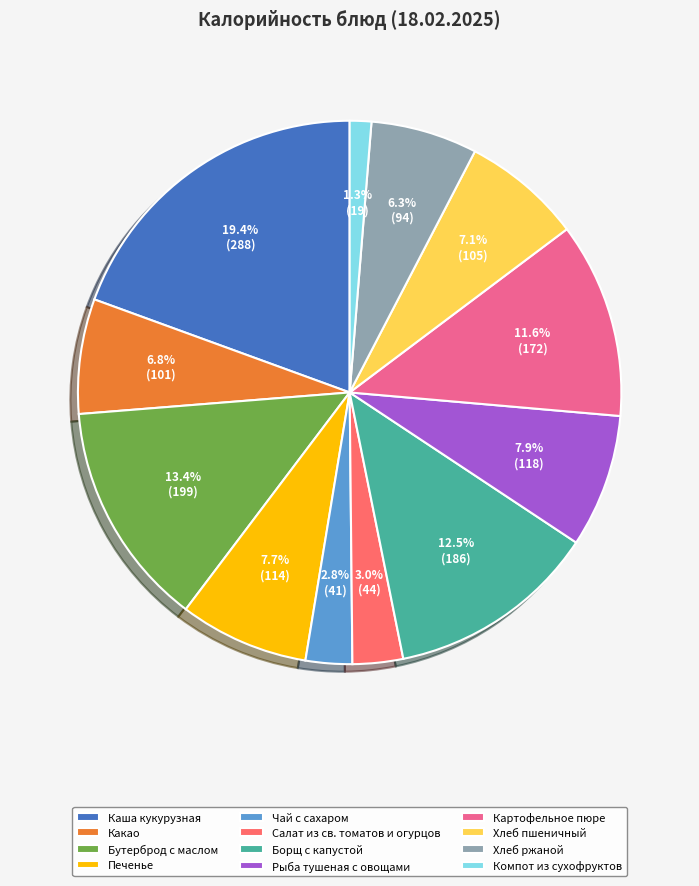

What is the largest slice in the pie chart?

Каша кукурузная